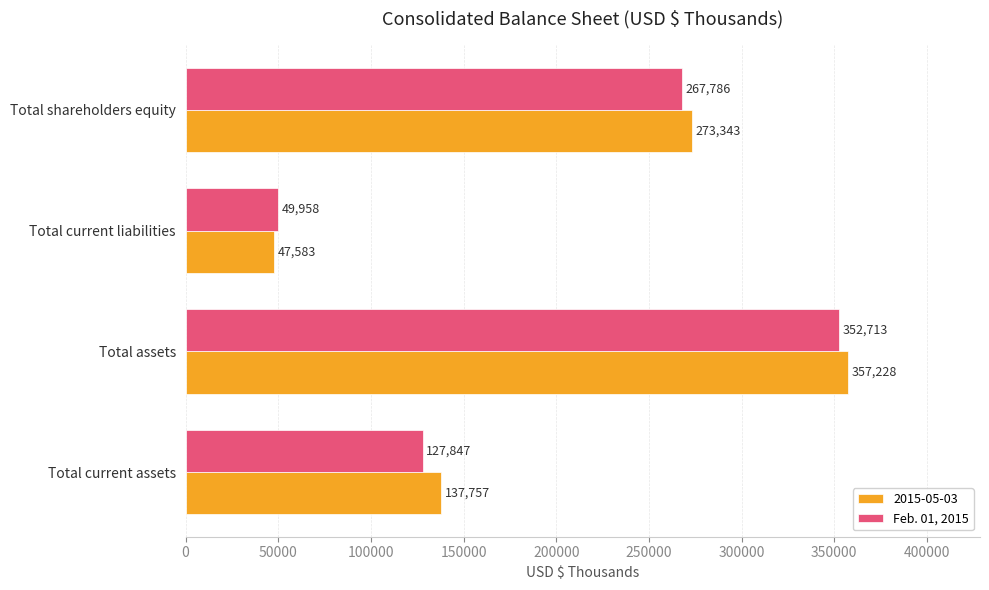

The value of Feb. 01, 2015 at Total assets is 352713. True or false?

True